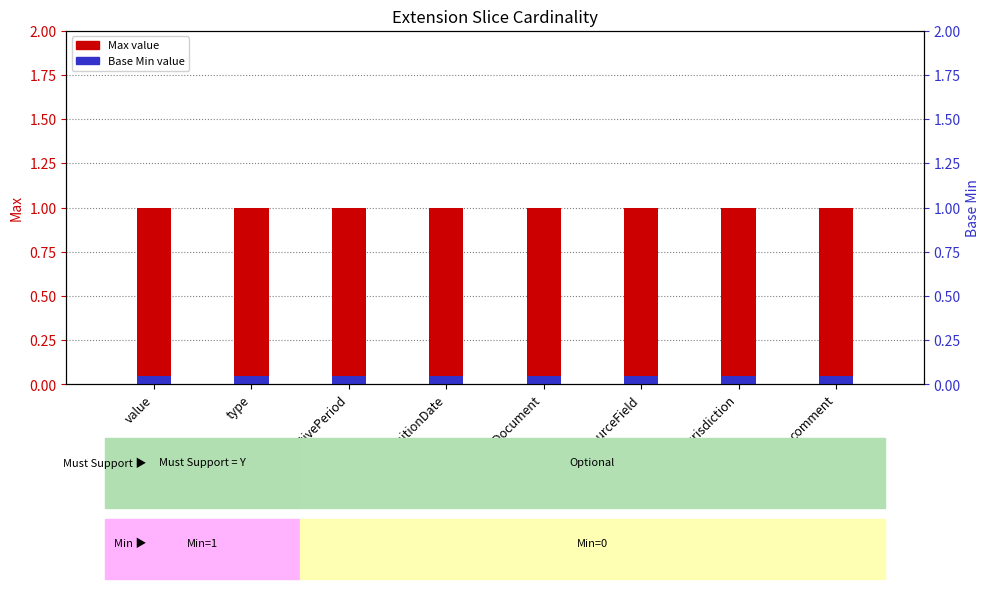

Reading right to left, extract all data points from this chart.

Max: comment=1.0	jurisdiction=1.0	sourceField=1.0	sourceDocument=1.0	acquisitionDate=1.0	effectivePeriod=1.0	type=1.0	value=1.0
Base Min: comment=0.1	jurisdiction=0.1	sourceField=0.1	sourceDocument=0.1	acquisitionDate=0.1	effectivePeriod=0.1	type=0.1	value=0.1